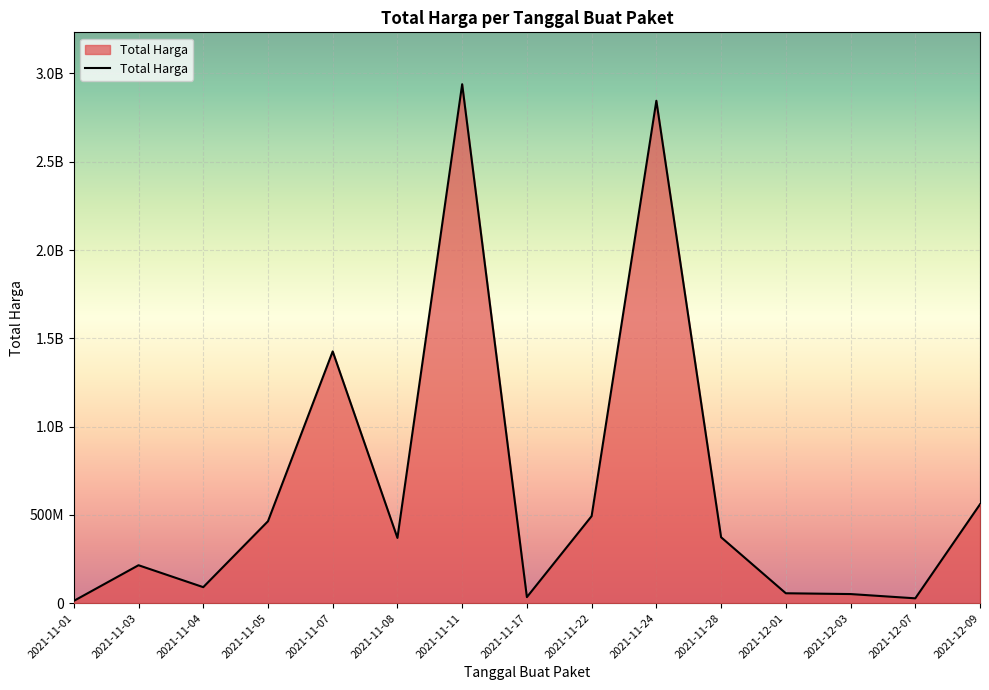

Does the chart have visible grid lines?

Yes